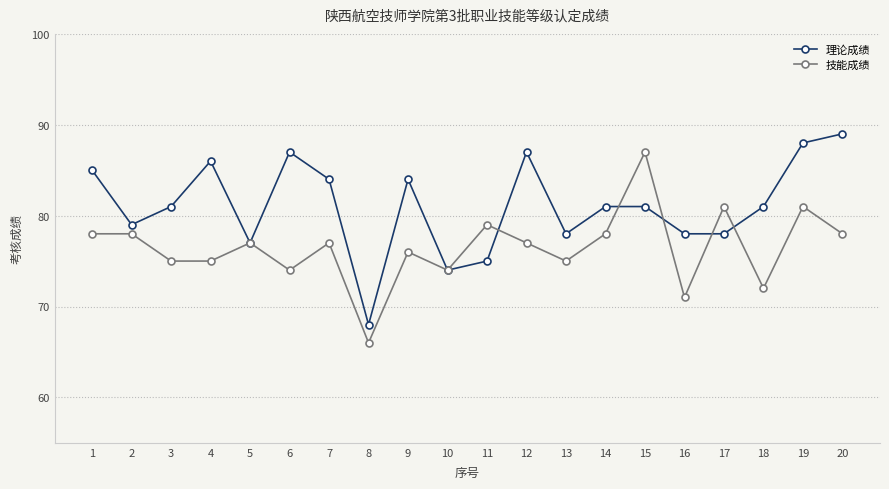

Reading left to right, transcribe all the data shown in this chart.

理论成绩: 1=85	2=79	3=81	4=86	5=77	6=87	7=84	8=68	9=84	10=74	11=75	12=87	13=78	14=81	15=81	16=78	17=78	18=81	19=88	20=89
技能成绩: 1=78	2=78	3=75	4=75	5=77	6=74	7=77	8=66	9=76	10=74	11=79	12=77	13=75	14=78	15=87	16=71	17=81	18=72	19=81	20=78